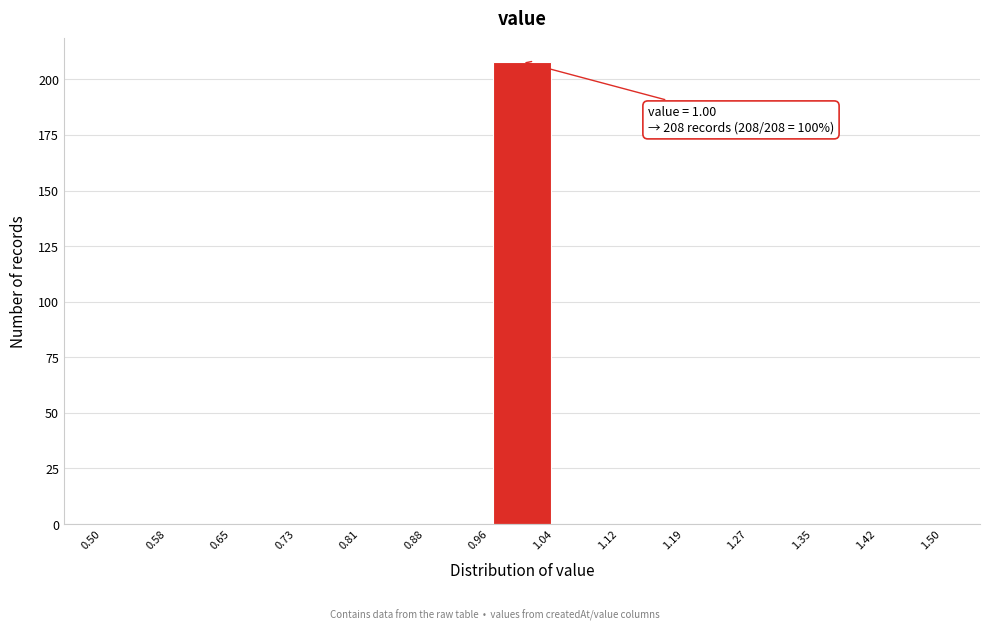

Over which range of the x-axis is the bar tallest?

0.96 to 1.04